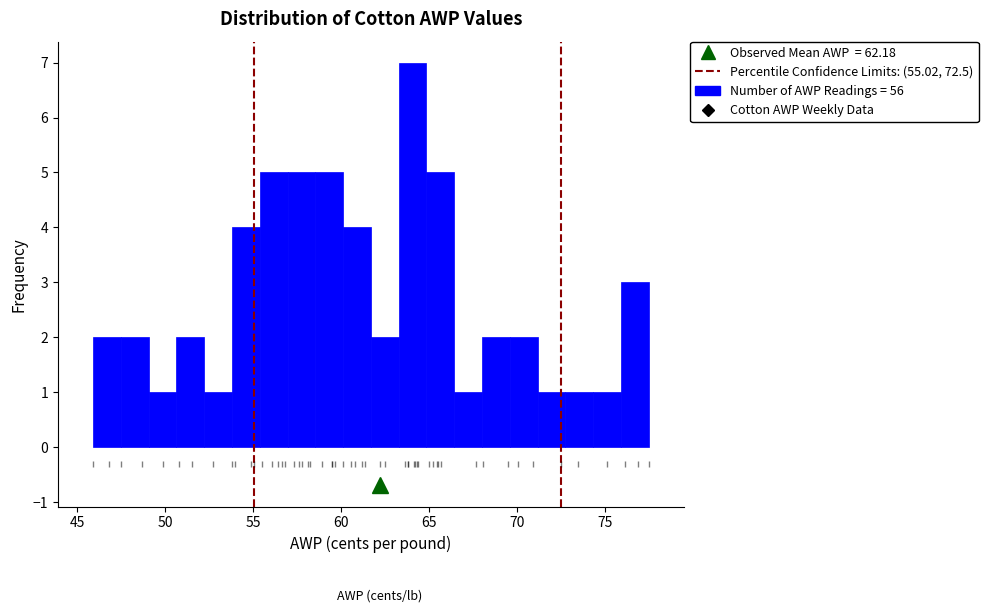

Around what value on the x-axis is the tallest bar? Give the approximate position of its centre, as read against the axis.

64.0